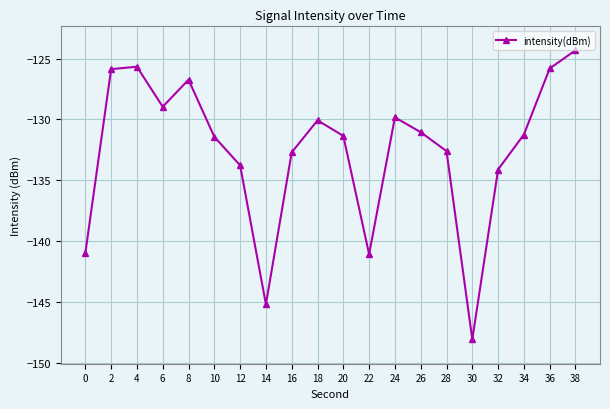

What is the difference between the second highest and minimum values?

22.4